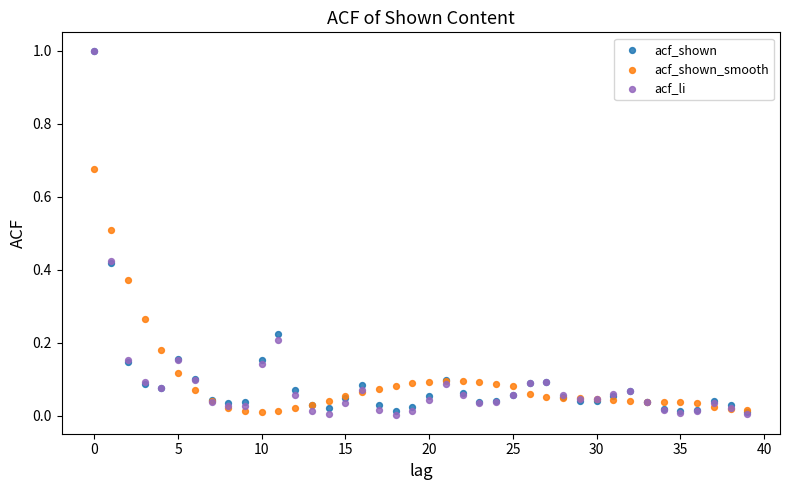

What are all the series names shown in the legend?

acf_shown, acf_shown_smooth, acf_li